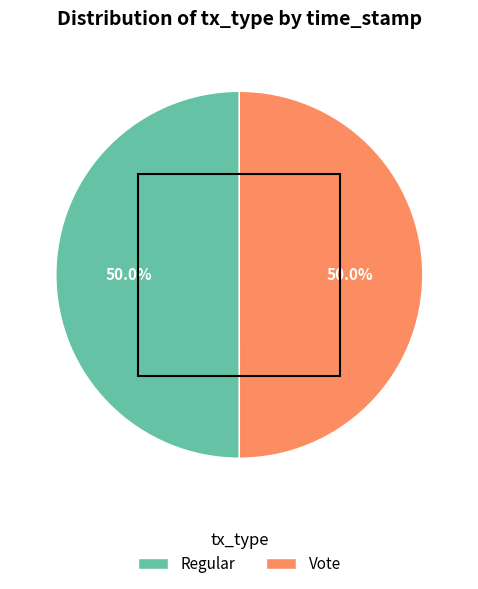

Approximately how many times larger is the value at Vote compared to Regular?

1.0